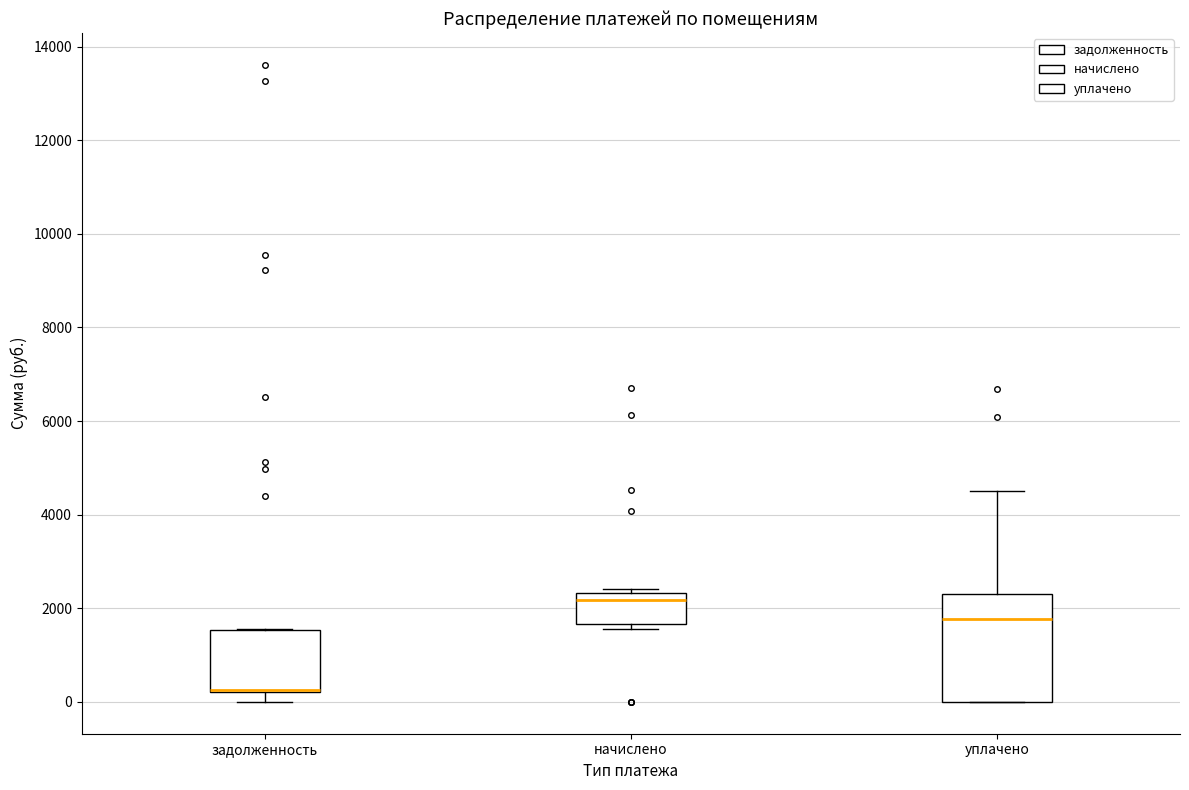

Which box is the tallest, from its lower edge to its upper edge?

уплачено